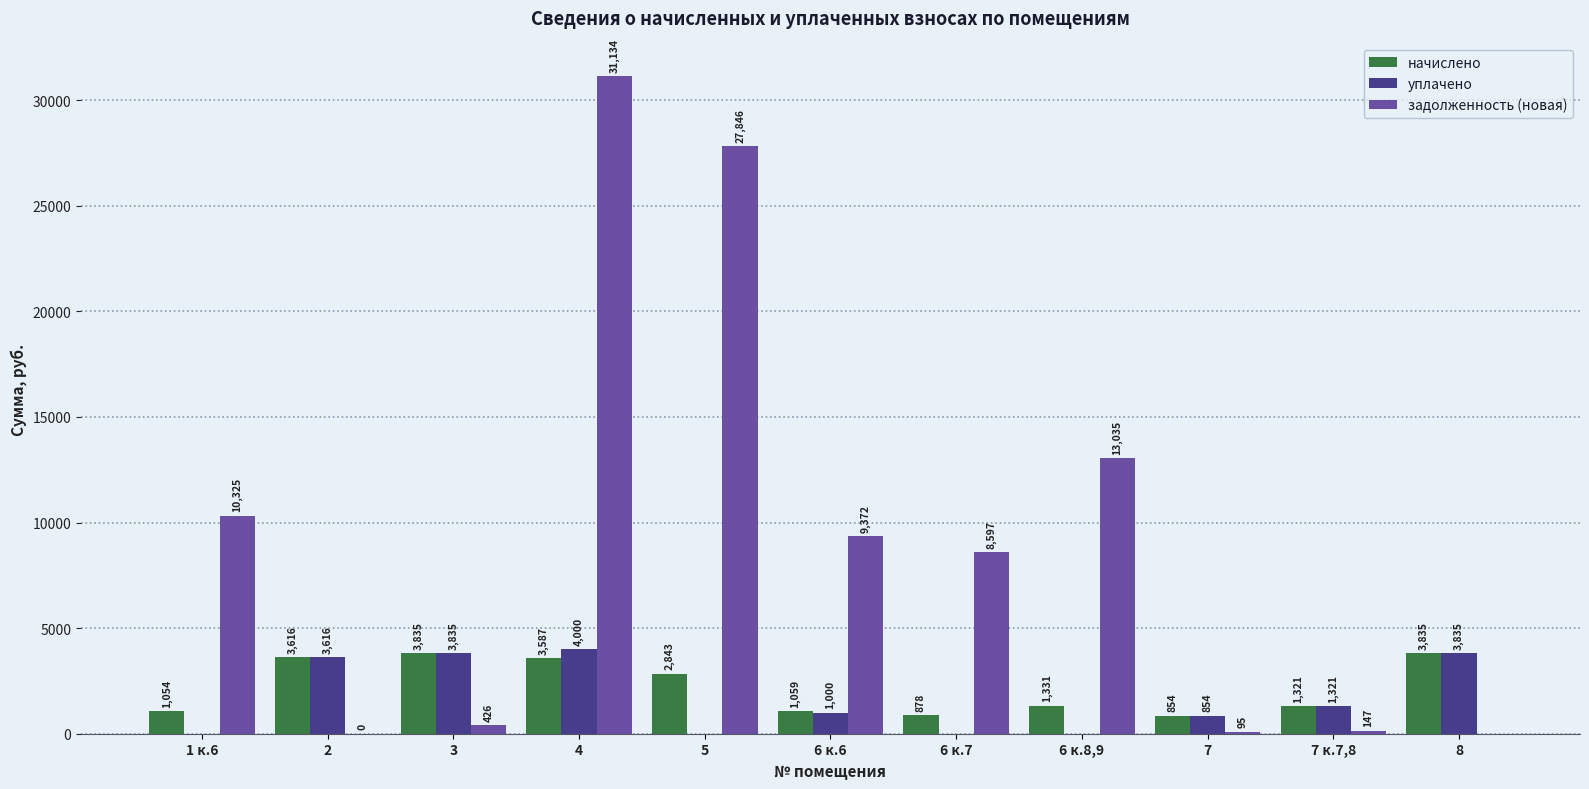

What is the sum of the уплачено values at 4 and 6 к.6?

5000.0